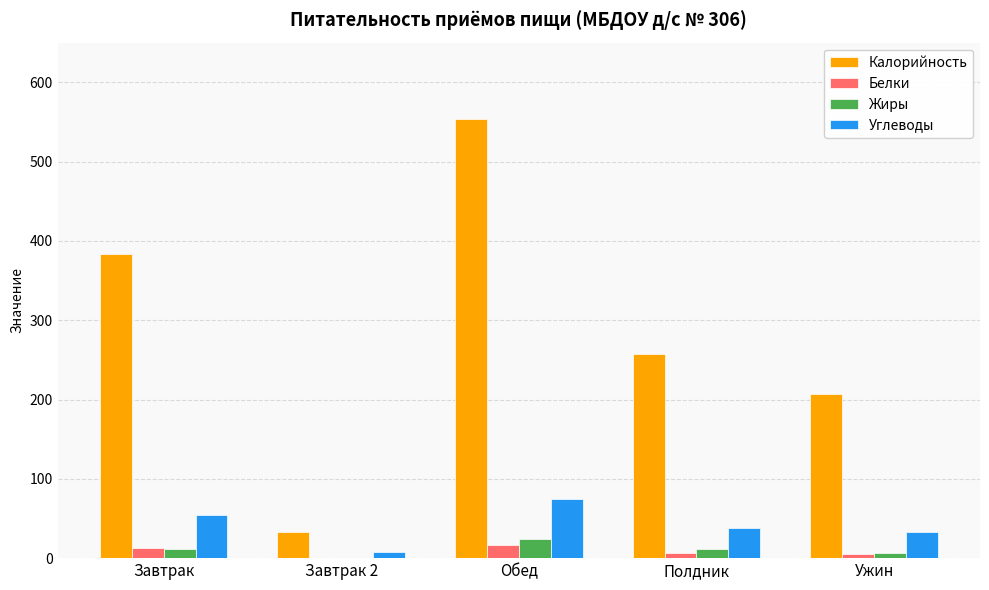

How many groups of bars are there?

5